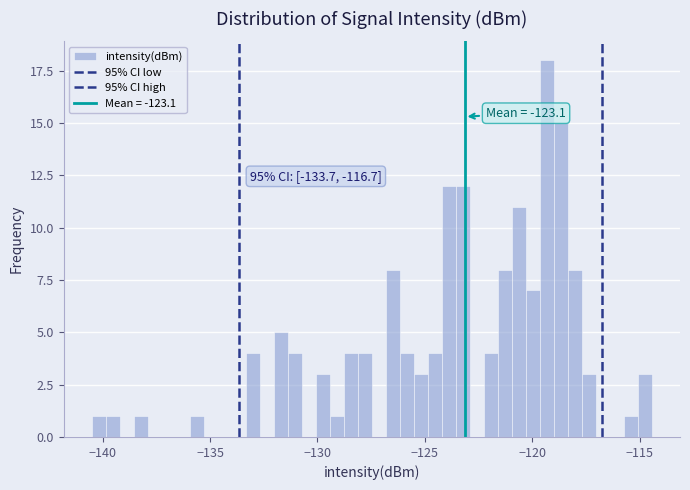

Read against the x-axis, roughly where is the centre of the tallest bar?

-119.5